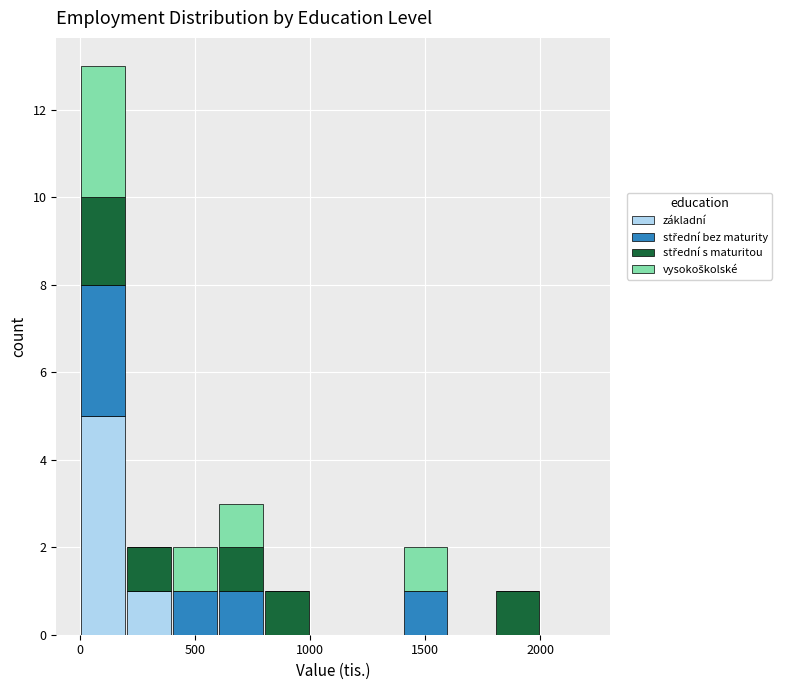

Which range on the x-axis has the tallest stacked bar (by total height)?

0 to 200